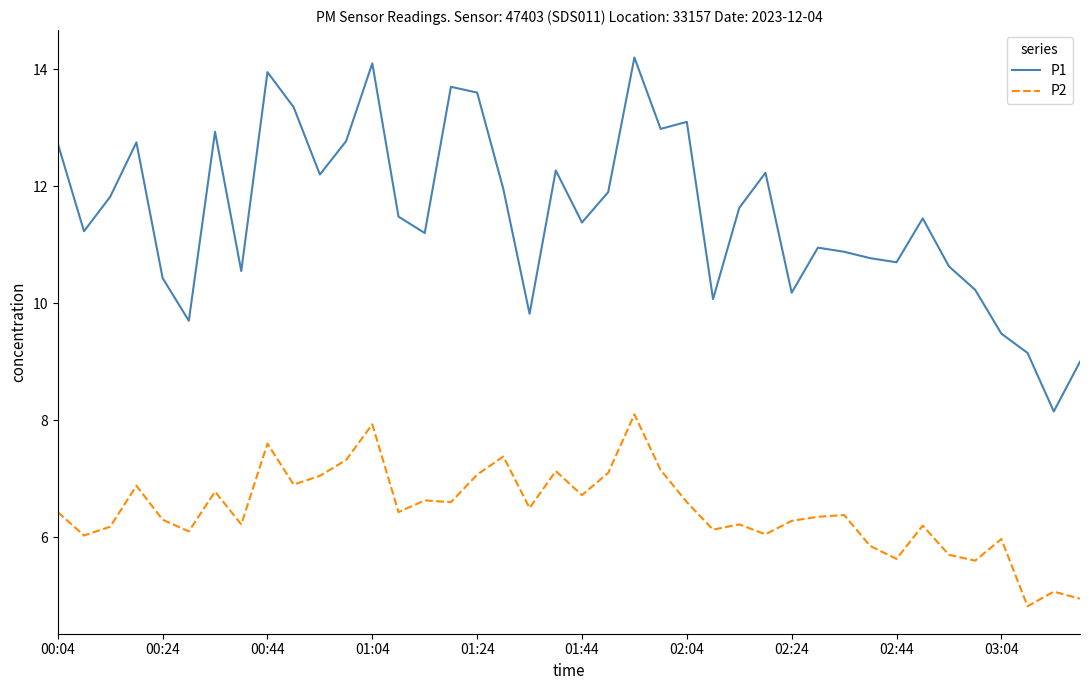

Count the number of data series in this chart.

2